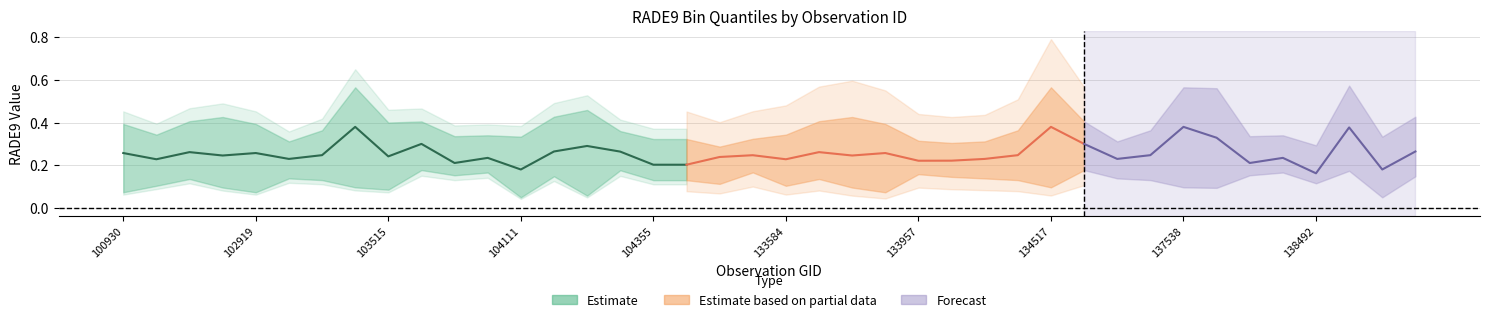

True or false: rade9_bin_1q has a value of 0.2 at 138105.

False